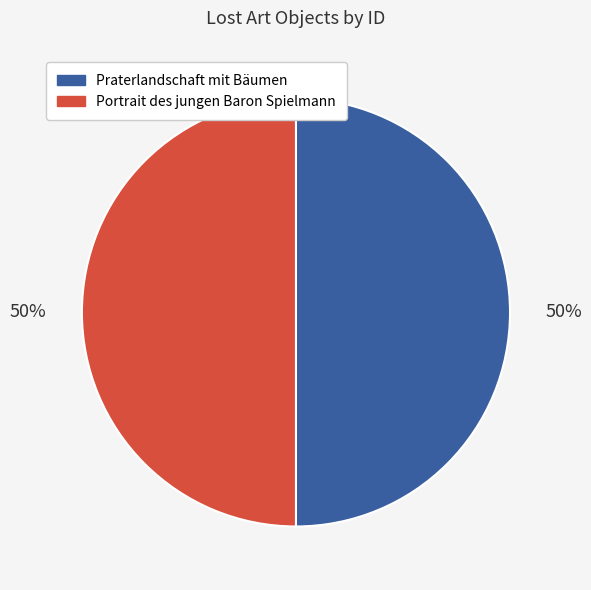

To the nearest percent, what portion does Portrait des jungen Baron Spielmann represent?

50%